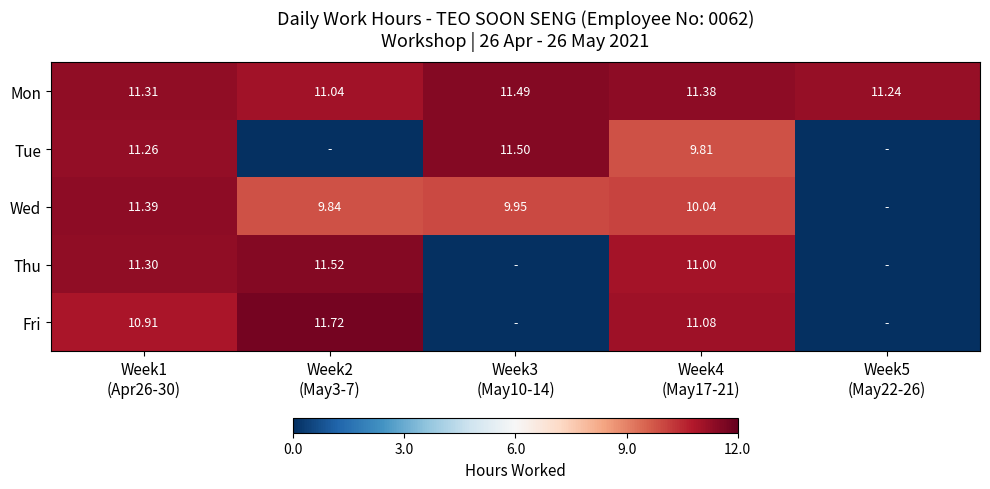

What is the sum of the Wed values at Week4 (May17-21) and Week1 (Apr26-30)?

21.4